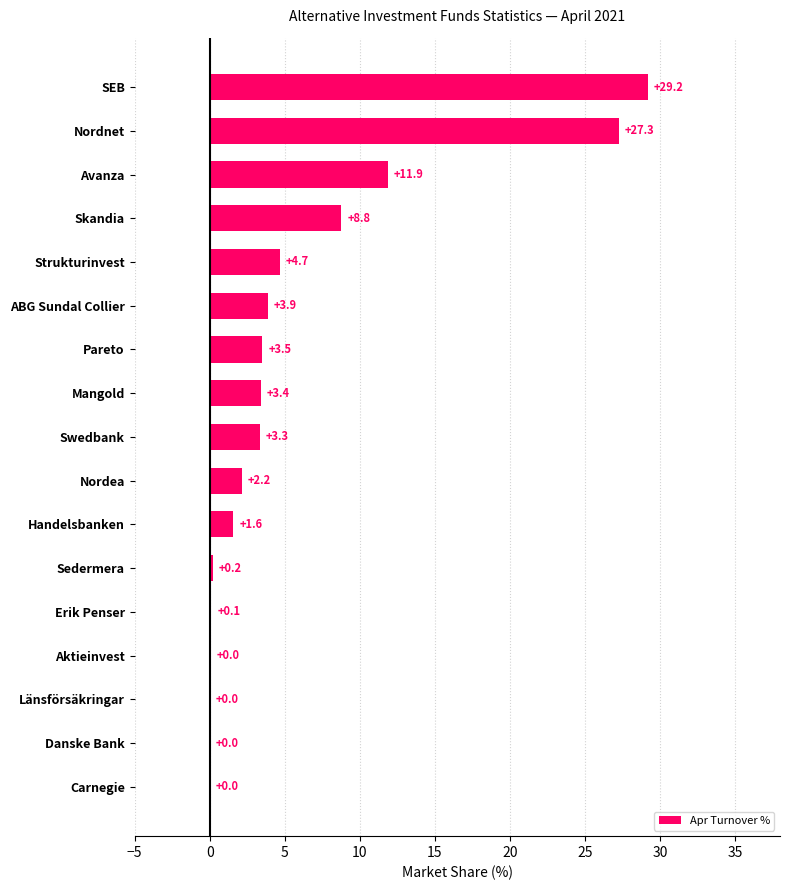

At which label is the value closest to 14?

Avanza